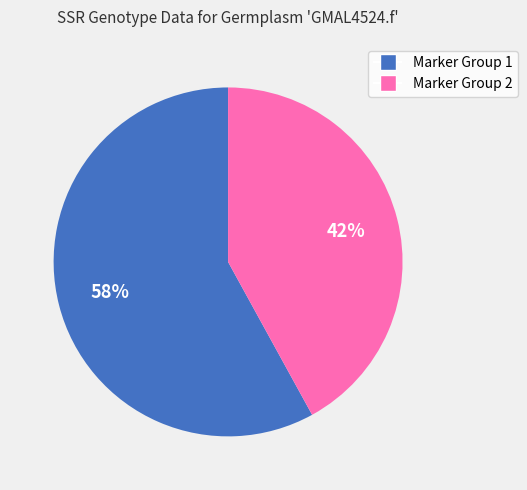

Does any single category account for the majority?

Yes